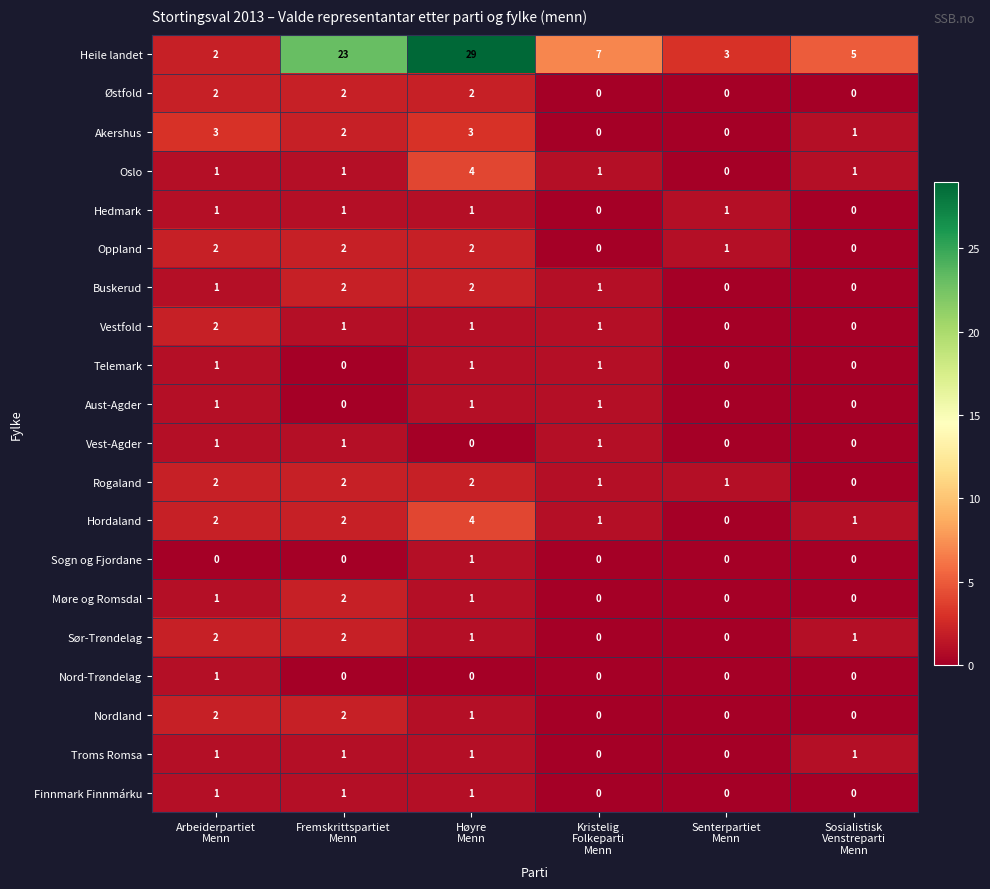

Which series has the largest total across all categories?

Heile landet